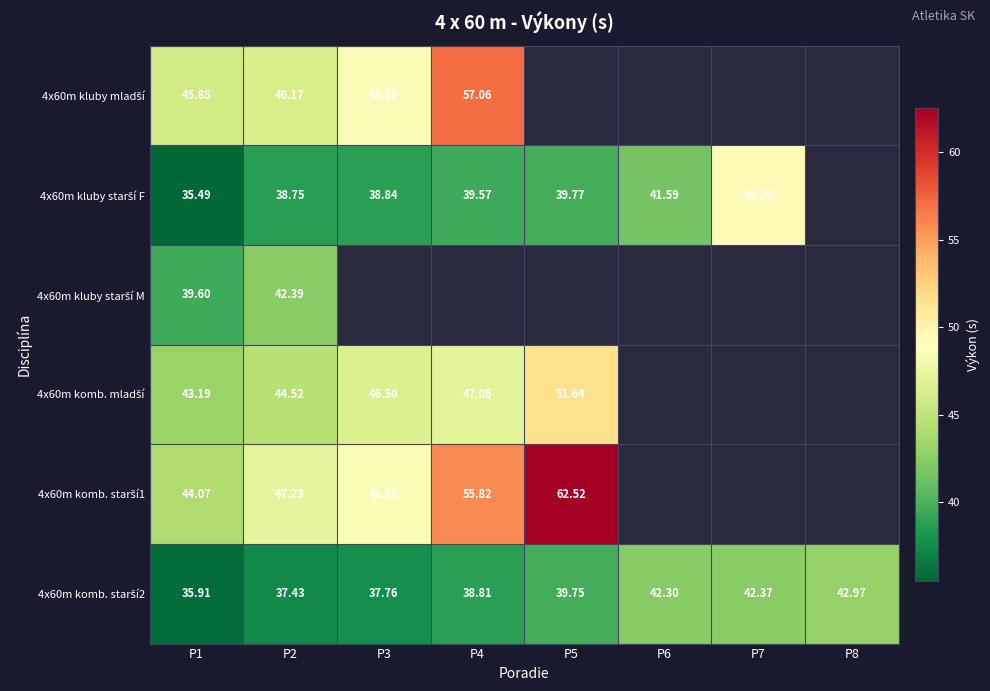

Which category has the highest value across all series?

P5